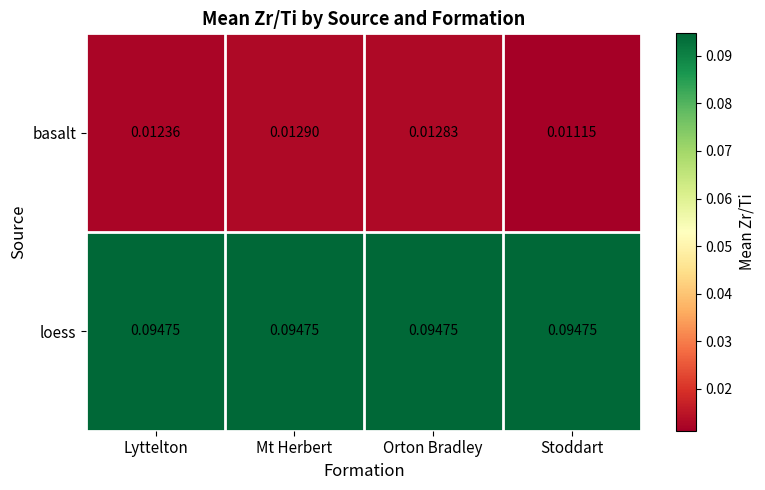

How many categories are shown in the chart?

4